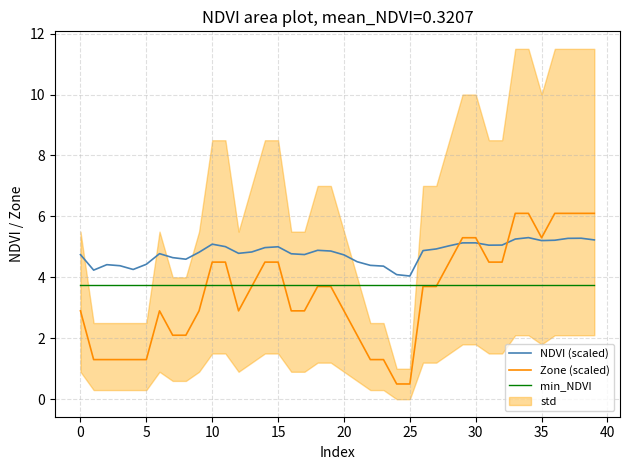

The min_NDVI series shows 3.7 at 25. True or false?

True